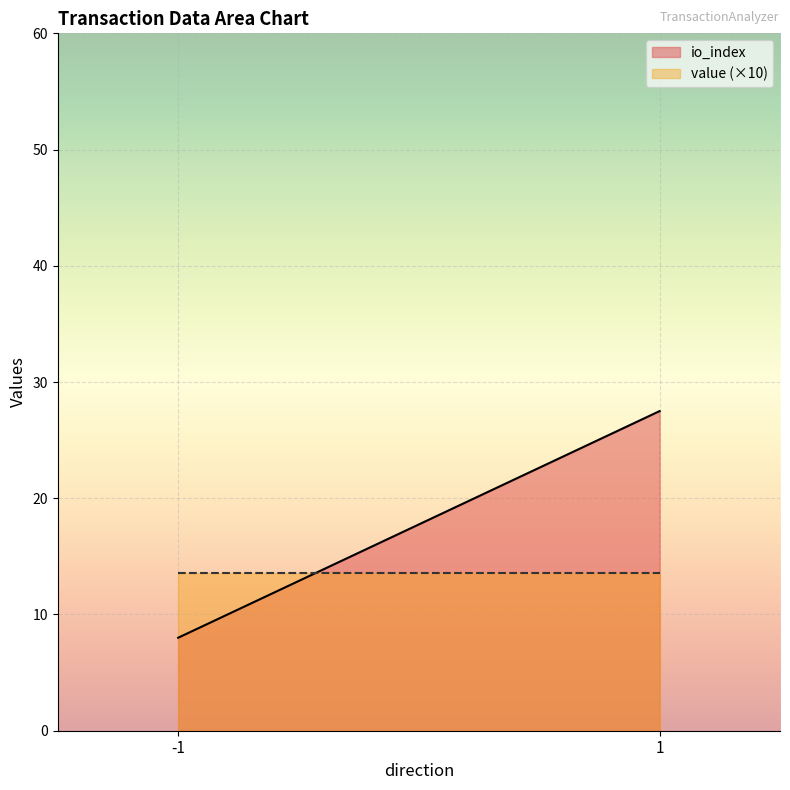

The value of value (×10) at -1 is 13.6. True or false?

True